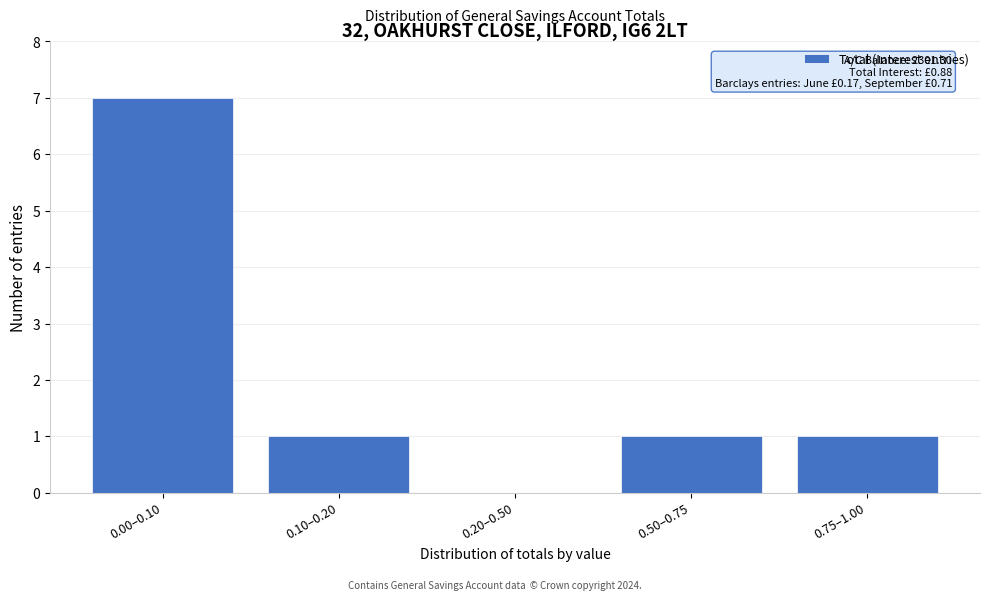

Reading left to right, list all the values displayed in this chart.

0.00–0.10=7	0.10–0.20=1	0.20–0.50=0	0.50–0.75=1	0.75–1.00=1